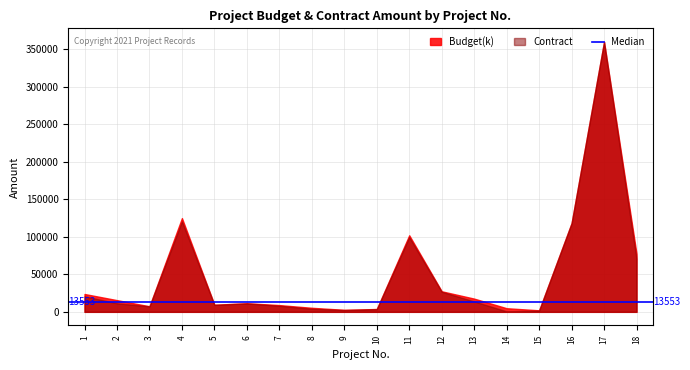

Between 15 and 4, which is larger?

4